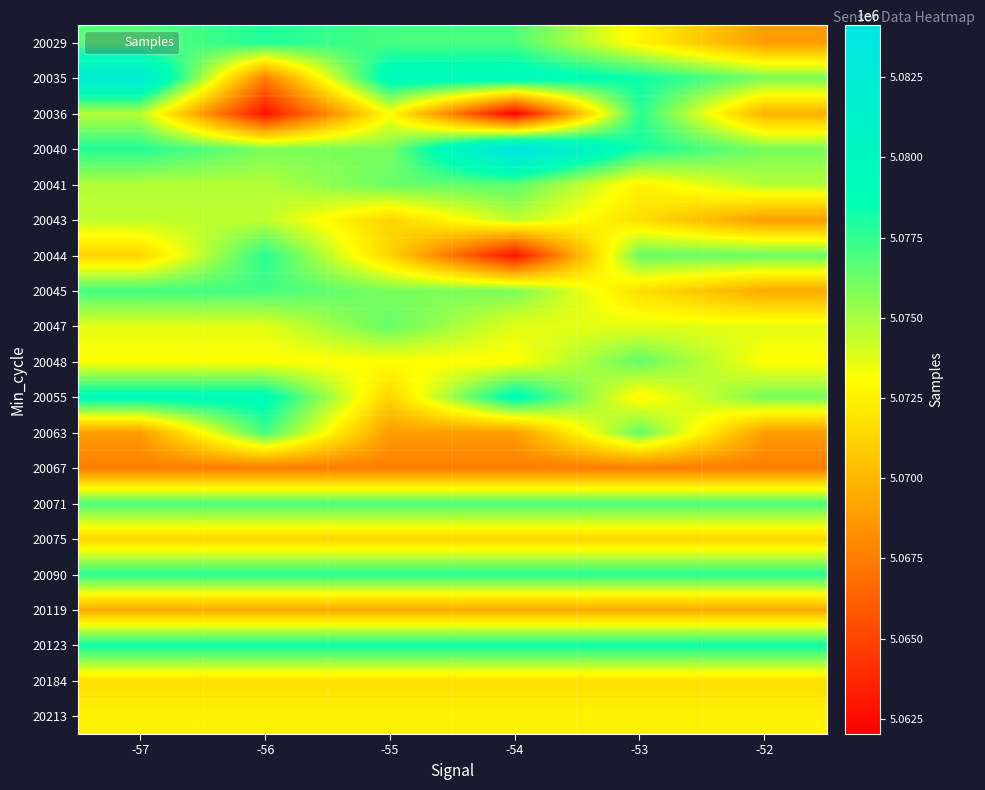

Reading left to right, list all the values displayed in this chart.

20029: -57=5076627	-56=5077856	-55=5077049	-54=5076972	-53=5072672	-52=5068835
20035: -57=5082520	-56=5067510	-55=5079634	-54=5079634	-53=5078360	-52=5075982
20036: -57=5074648	-56=5062815	-55=5073026	-54=5062026	-53=5077708	-52=5069716
20040: -57=5077856	-56=5075930	-55=5075930	-54=5084125	-53=5078168	-52=5075982
20041: -57=5074718	-56=5074718	-55=5076320	-54=5076627	-53=5072565	-52=5074718
20043: -57=5074451	-56=5074451	-55=5071289	-54=5074451	-53=5071721	-52=5068839
20044: -57=5071265	-56=5077708	-55=5071289	-54=5062815	-53=5076320	-52=5076320
20045: -57=5077138	-56=5077138	-55=5075930	-54=5075930	-53=5071721	-52=5069427
20047: -57=5073660	-56=5073660	-55=5076410	-54=5073660	-53=5073660	-52=5073660
20048: -57=5073026	-56=5073026	-55=5073026	-54=5073026	-53=5076410	-52=5073026
20055: -57=5079203	-56=5079203	-55=5071289	-54=5079203	-53=5072672	-52=5075982
20063: -57=5068839	-56=5077138	-55=5068839	-54=5068839	-53=5076410	-52=5068839
20067: -57=5067466	-56=5067466	-55=5067466	-54=5067466	-53=5067466	-52=5067466
20071: -57=5076972	-56=5076972	-55=5076972	-54=5076972	-53=5076972	-52=5076972
20075: -57=5071289	-56=5071289	-55=5071289	-54=5071289	-53=5071289	-52=5071289
20090: -57=5077708	-56=5077708	-55=5077708	-54=5077708	-53=5077708	-52=5077708
20119: -57=5069427	-56=5069427	-55=5069427	-54=5069427	-53=5069427	-52=5069427
20123: -57=5078360	-56=5078360	-55=5078360	-54=5078360	-53=5078360	-52=5078360
20184: -57=5071721	-56=5071721	-55=5071721	-54=5071721	-53=5071721	-52=5071721
20213: -57=5072565	-56=5072565	-55=5072565	-54=5072565	-53=5072565	-52=5072565